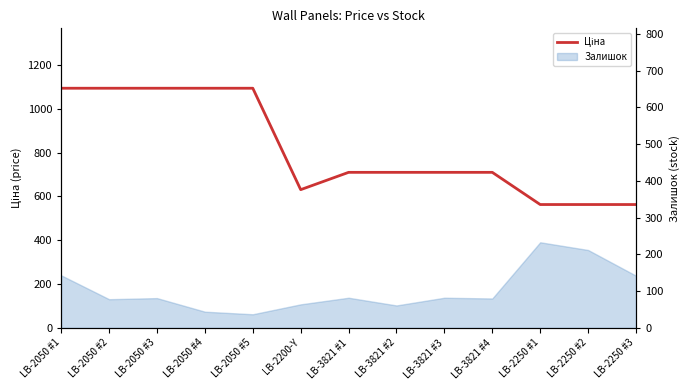

How many lines are shown in the chart?

1